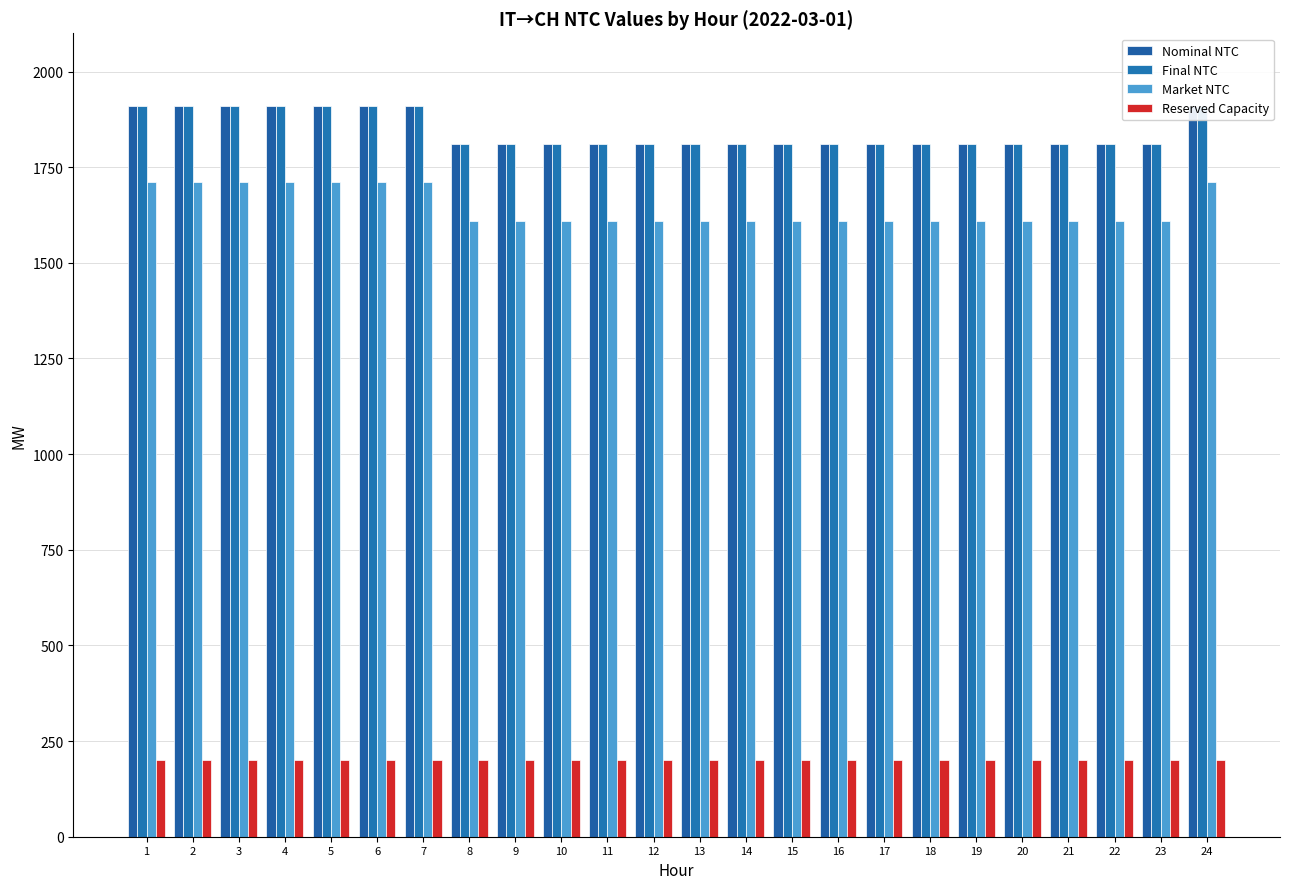

Is it true that Reserved Capacity equals 133 at 8?

False